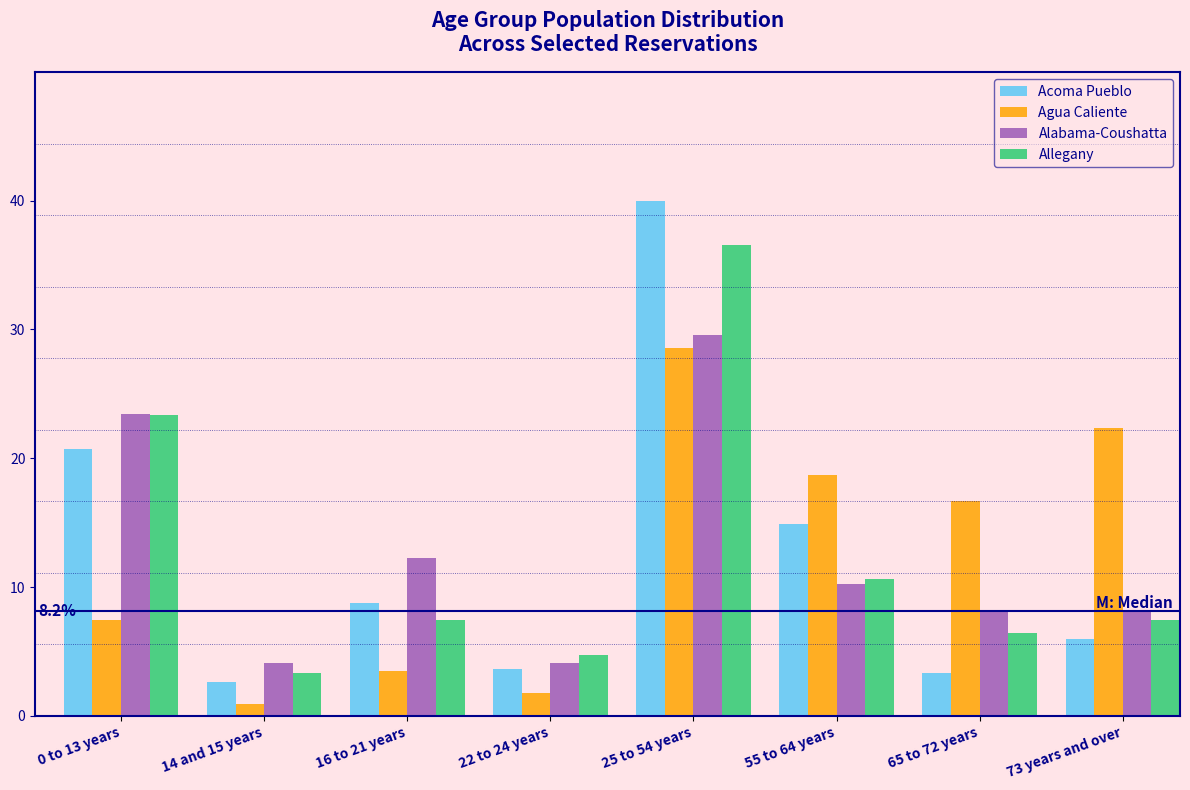

What is the greatest value displayed?

40.0